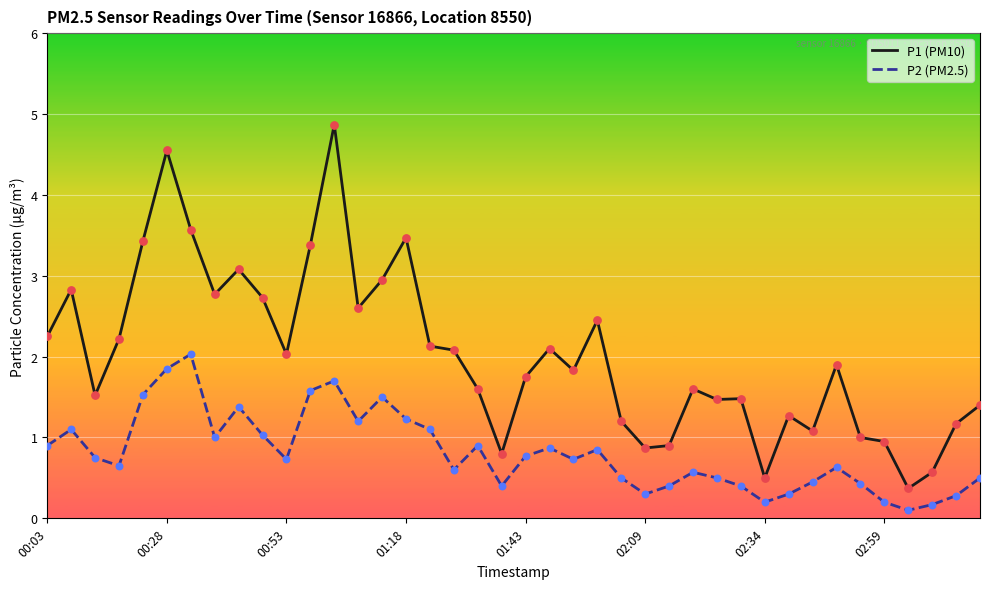

What is the greatest value displayed?

4.9